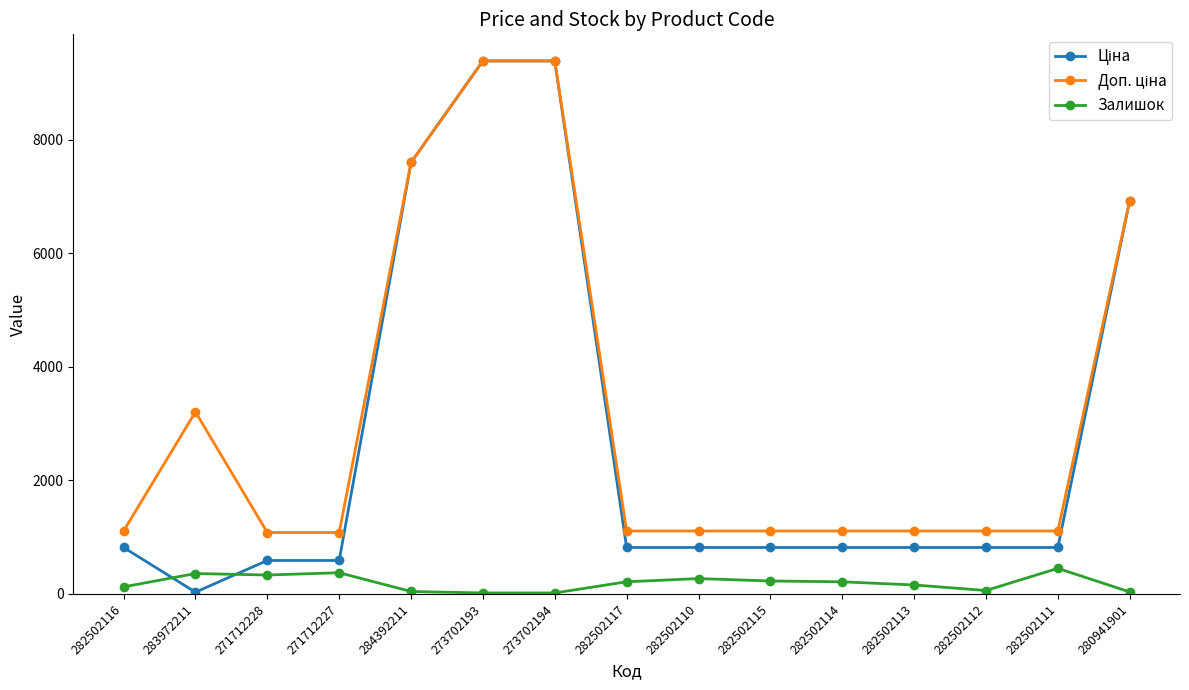

What is the label of the 13th point from the left?

282502112